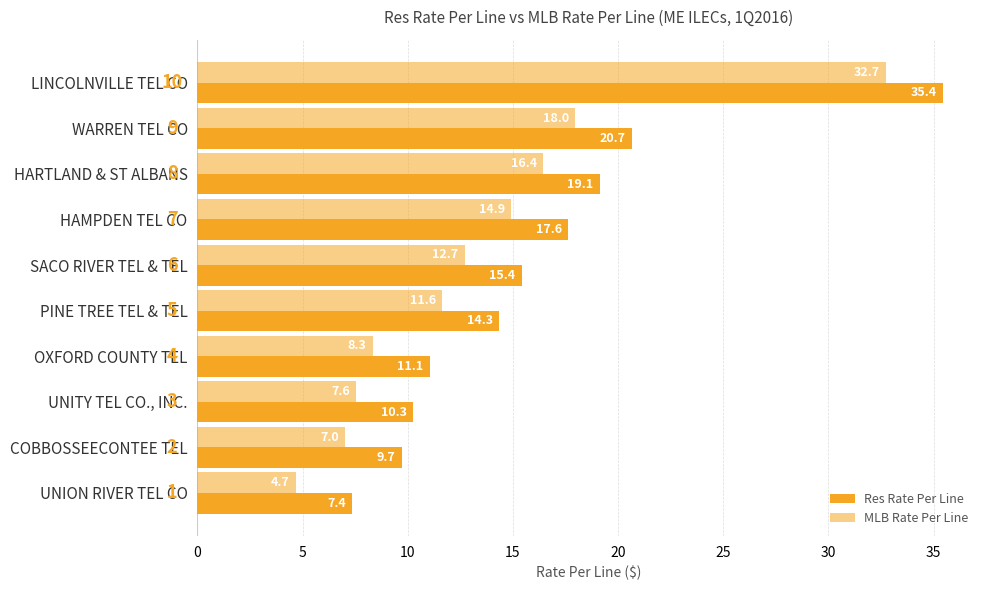

What is the greatest value displayed?

35.4